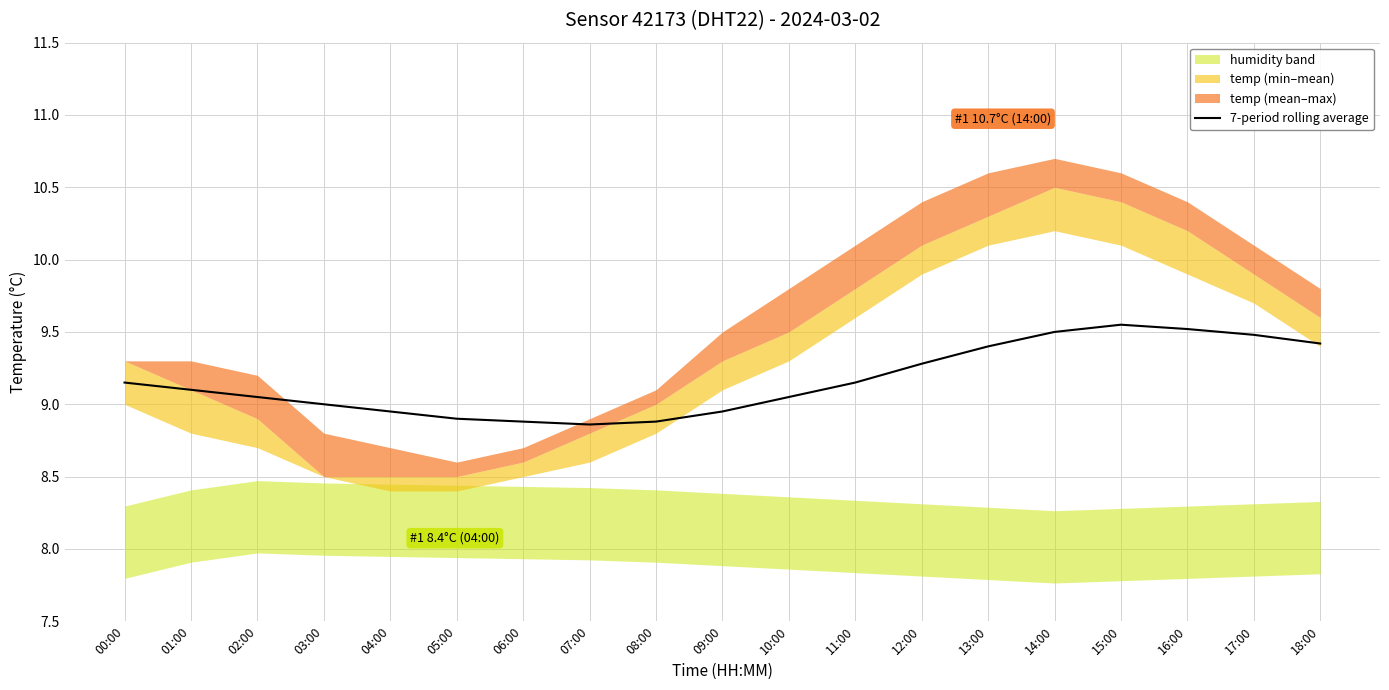

The chart shows a value of 9.2 at 11:00. True or false?

True